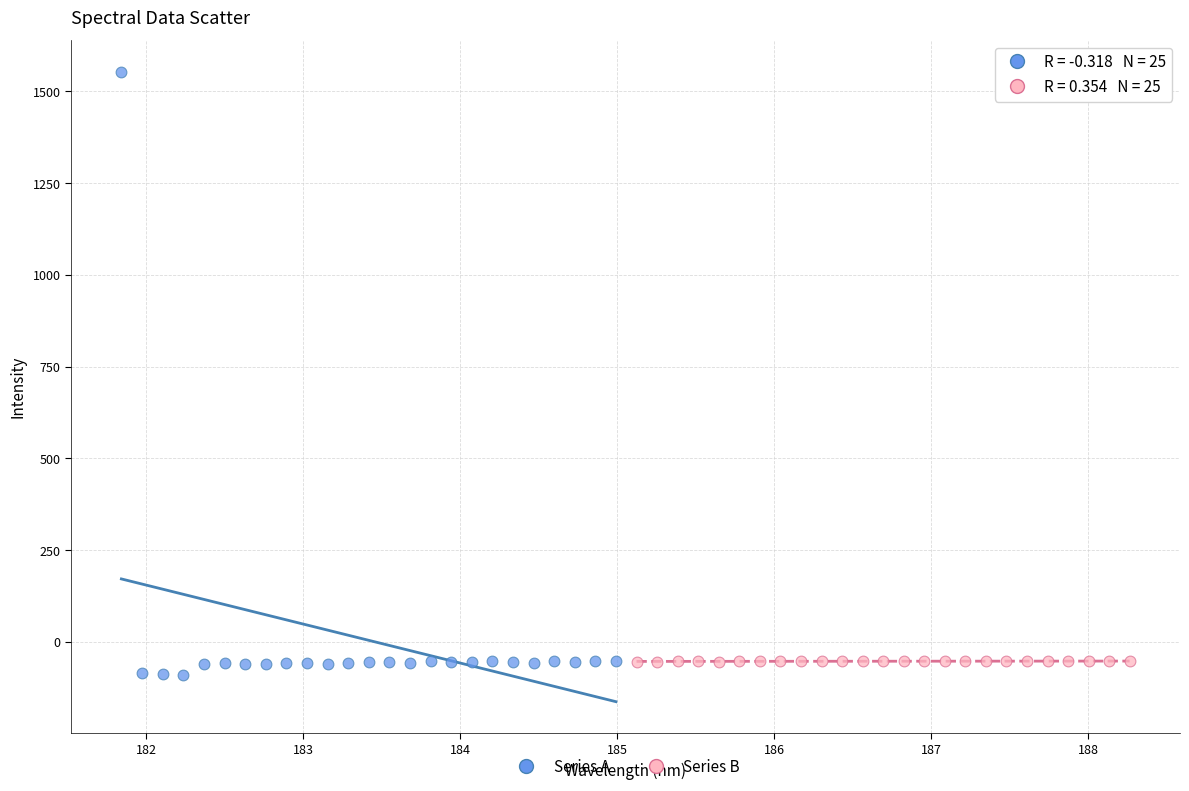

Which series has the largest Y range (max minus min)?

Series A